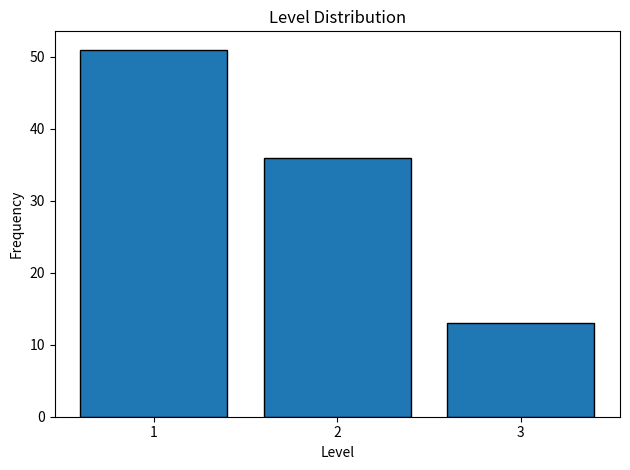

Reading left to right, extract all data points from this chart.

51	36	13